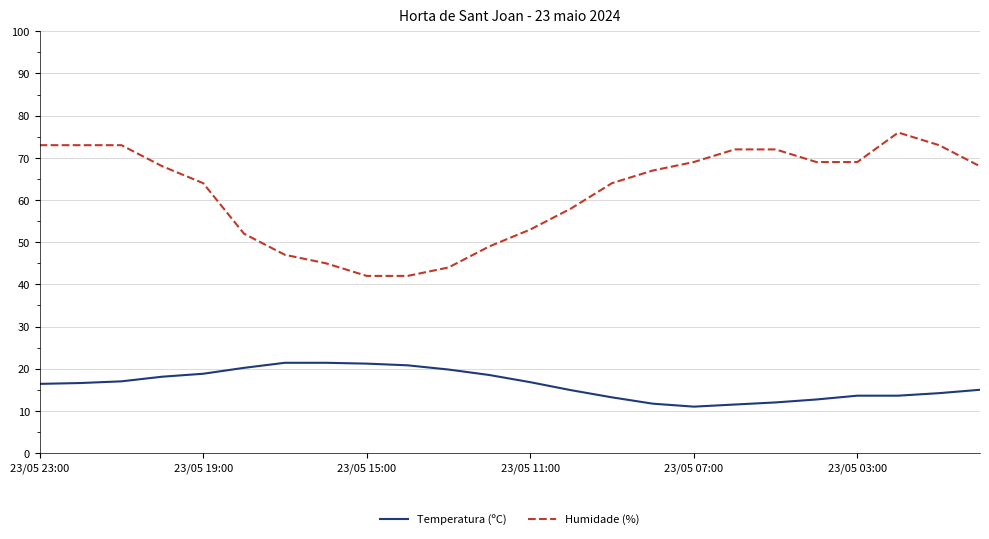

Which series has the widest spread of values?

Humidade (%)